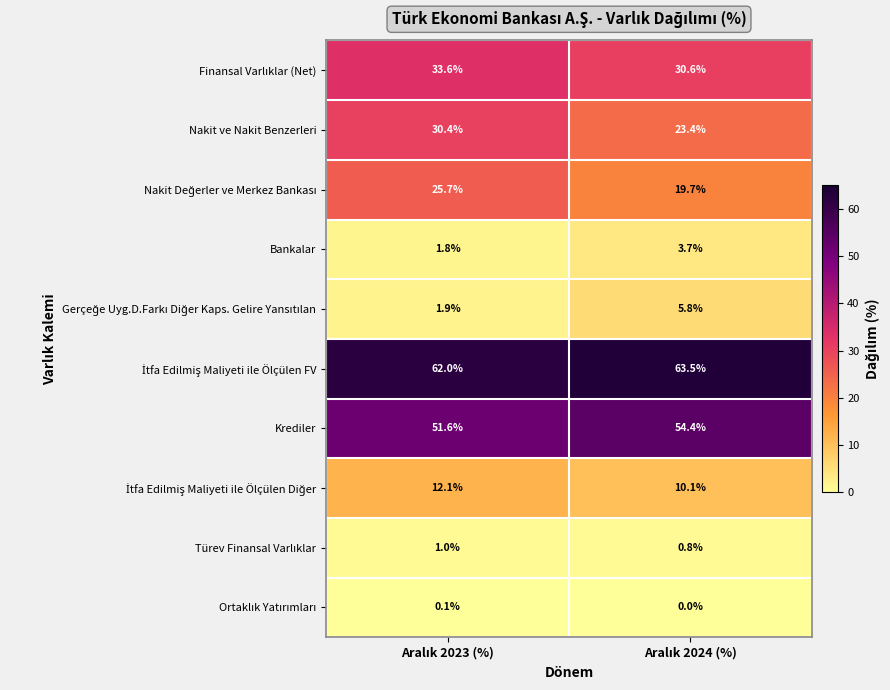

What is the lowest value of the Nakit ve Nakit Benzerleri series?

23.4